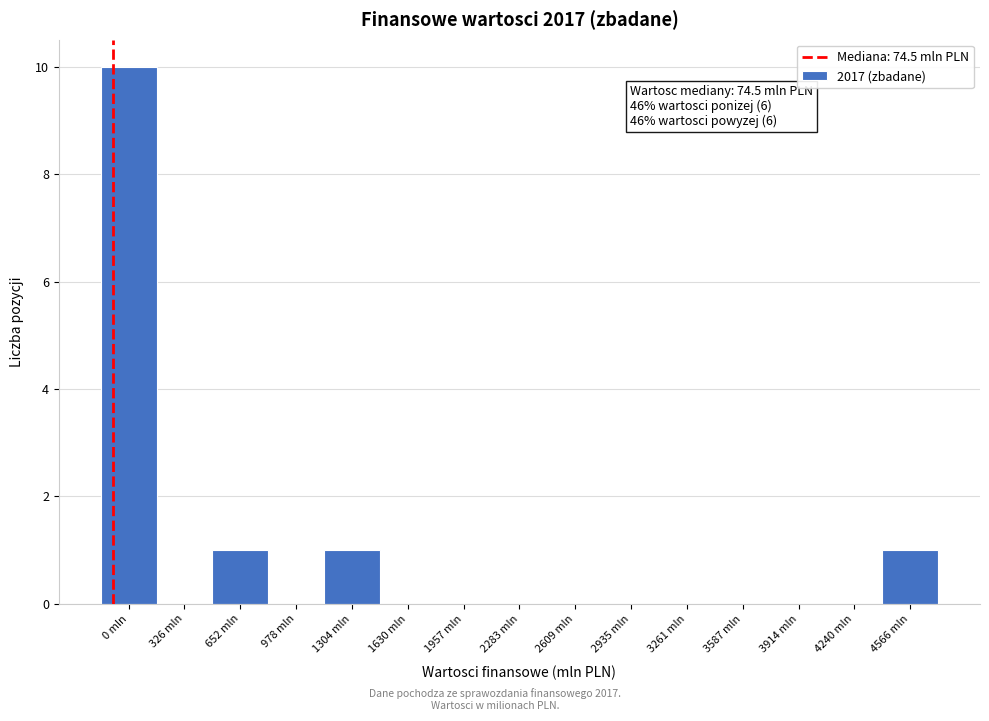

Reading left to right, what are all the values shown in this chart?

0 mln=10	326 mln=0	652 mln=1	978 mln=0	1304 mln=1	1630 mln=0	1957 mln=0	2283 mln=0	2609 mln=0	2935 mln=0	3261 mln=0	3587 mln=0	3914 mln=0	4240 mln=0	4566 mln=1